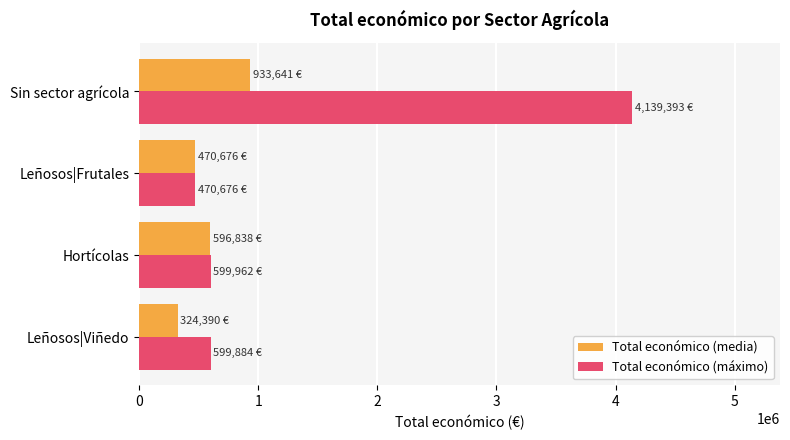

Which series has the widest spread of values?

Total económico (máximo)